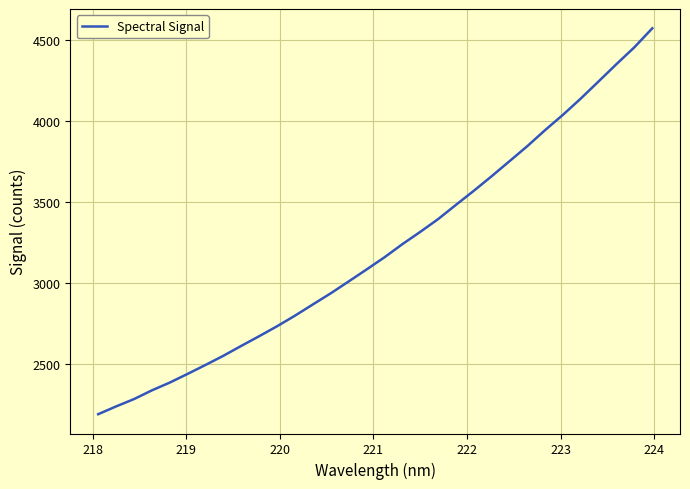

True or false: there are more than 2 points higher than both neighbors.

False